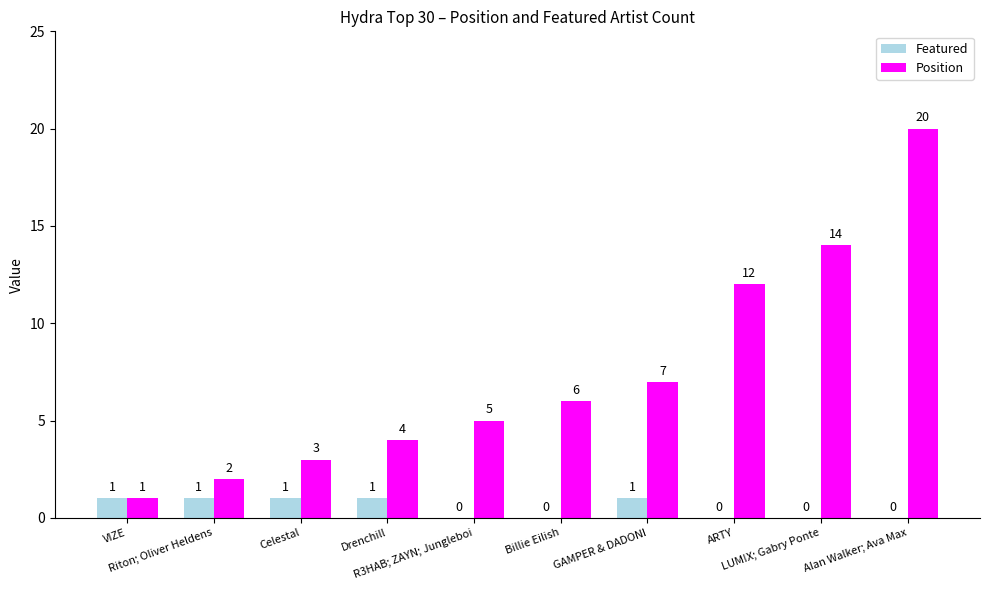

Which series has the largest total across all categories?

Position